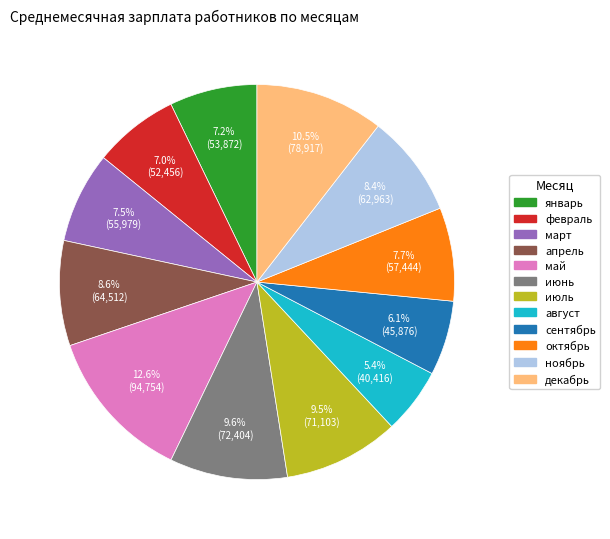

Count the number of slices in the pie.

12